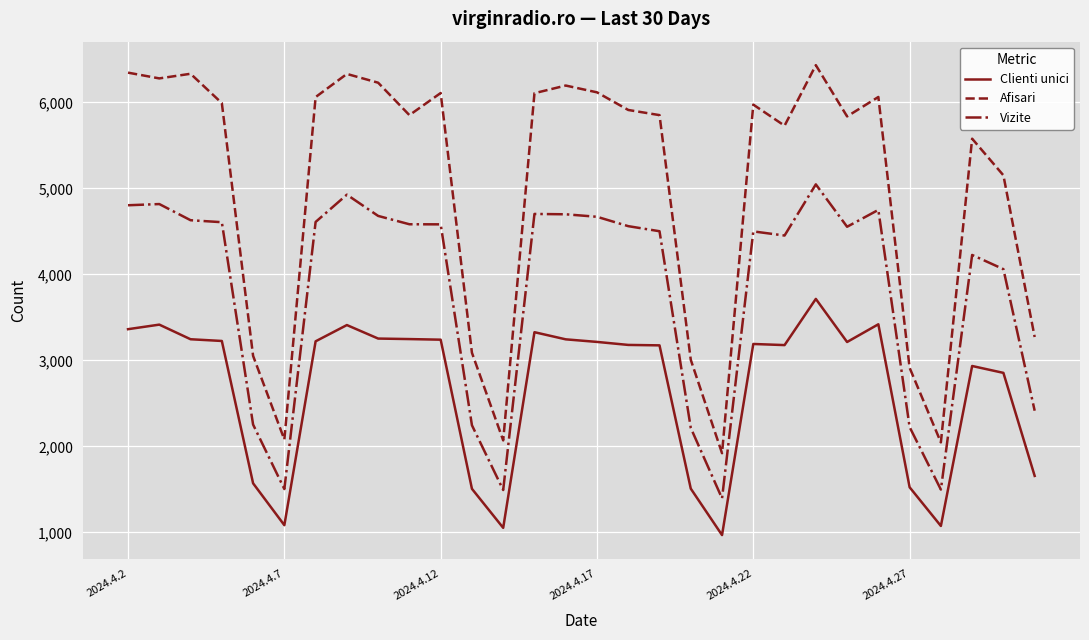

True or false: Vizite has more than 2 points higher than both neighbors.

True